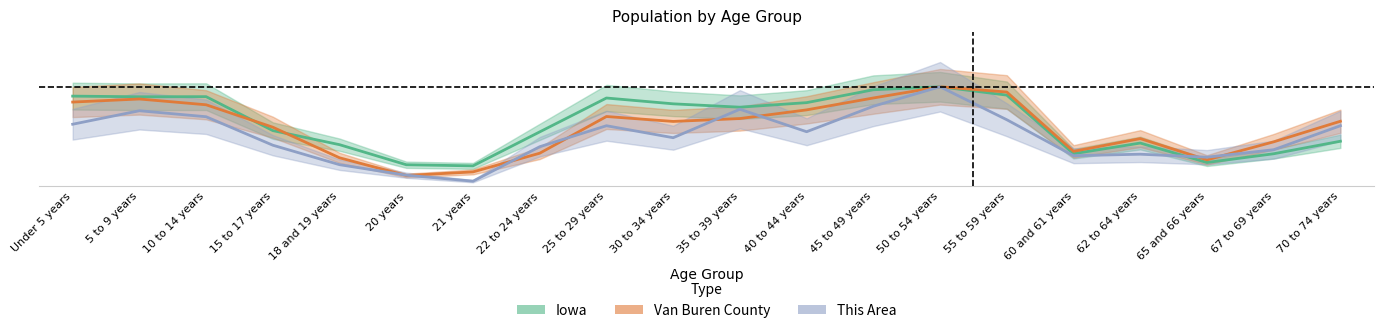

Reading left to right, list all the values displayed in this chart.

This Area: 0.6	0.8	0.7	0.4	0.2	0.1	0.0	0.4	0.6	0.5	0.8	0.5	0.8	1.0	0.7	0.3	0.3	0.3	0.4	0.6
Van Buren County: 0.8	0.9	0.8	0.6	0.3	0.1	0.1	0.3	0.7	0.6	0.7	0.8	0.9	1.0	0.9	0.3	0.5	0.3	0.4	0.7
Iowa: 0.9	0.9	0.9	0.6	0.4	0.2	0.2	0.5	0.9	0.8	0.8	0.8	1.0	1.0	0.9	0.3	0.4	0.2	0.3	0.4